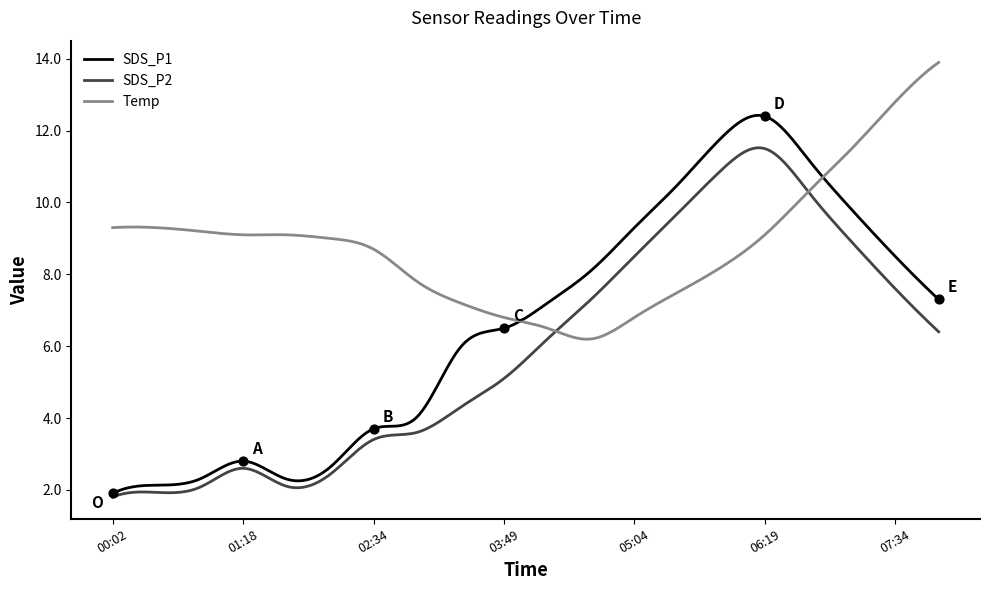

Which series has the largest Y range (max minus min)?

SDS_P1